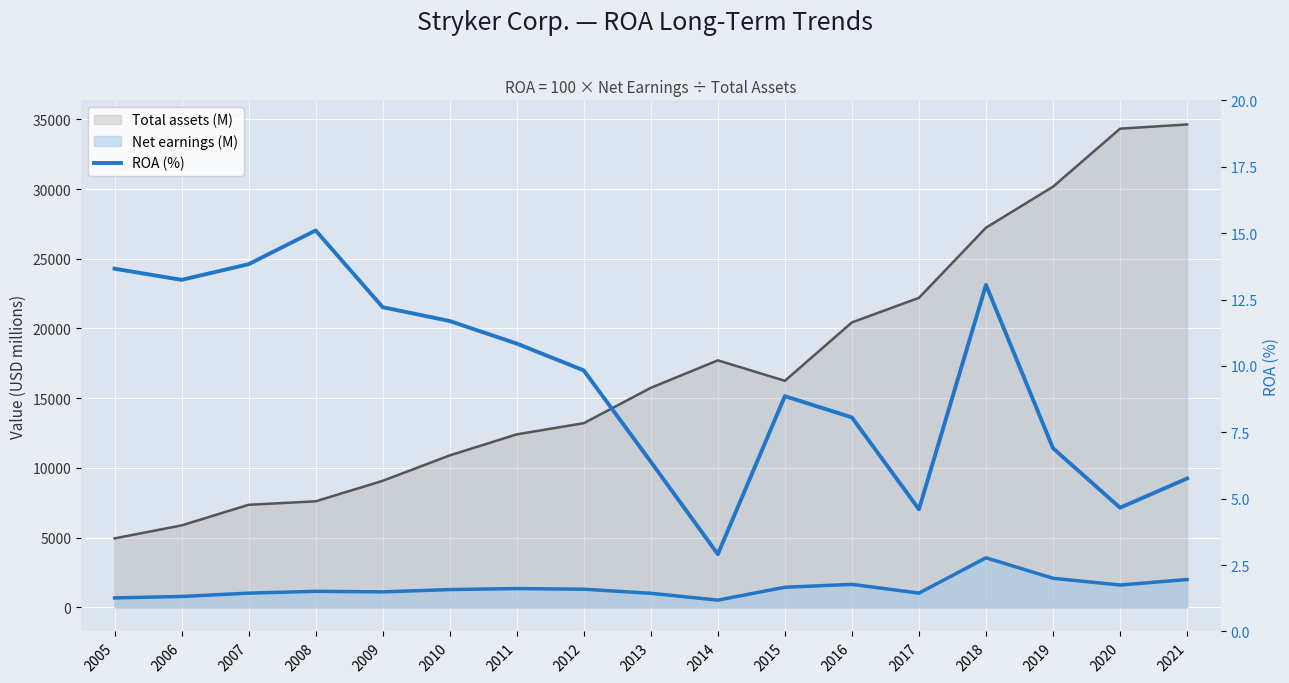

List the labels in order of value, largest first.

2008, 2007, 2005, 2006, 2018, 2009, 2010, 2011, 2012, 2015, 2016, 2019, 2013, 2021, 2020, 2017, 2014